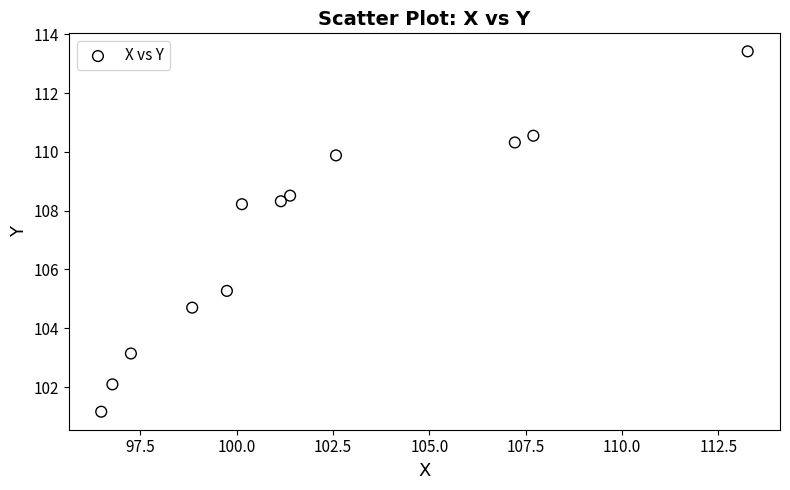

What is the range of Y values (max minus min)?

12.3